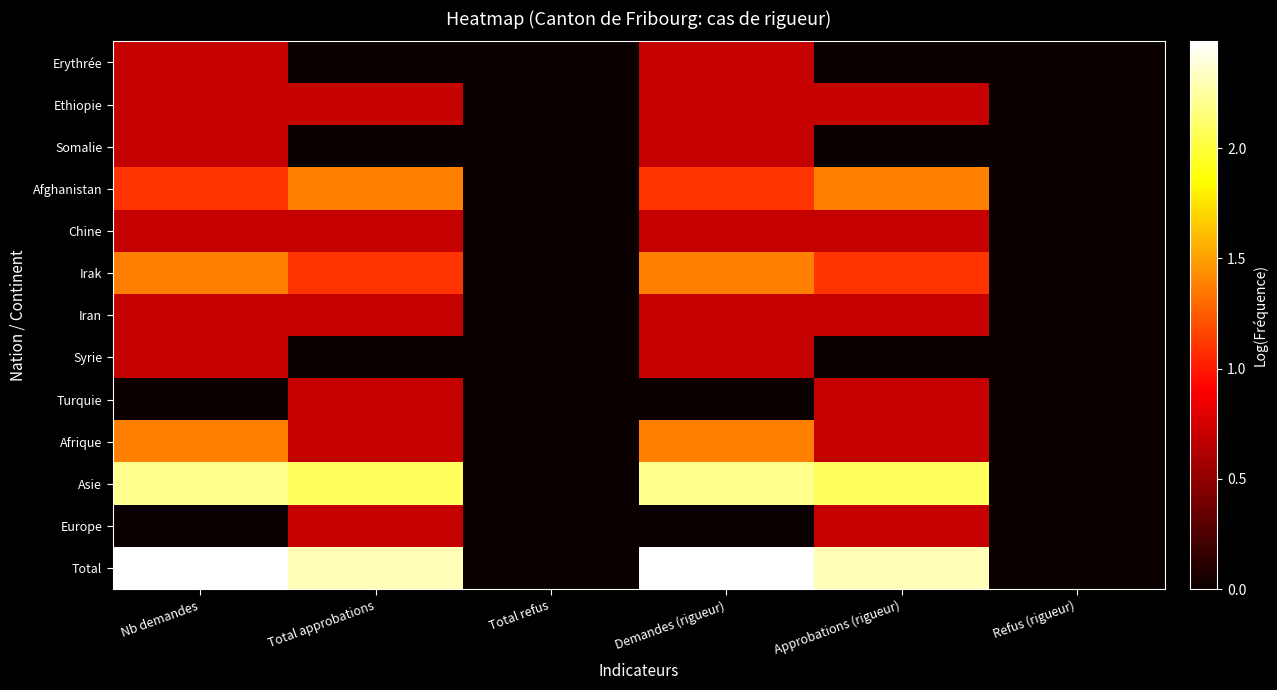

Which has a higher value, Nb demandes or Total refus?

Nb demandes